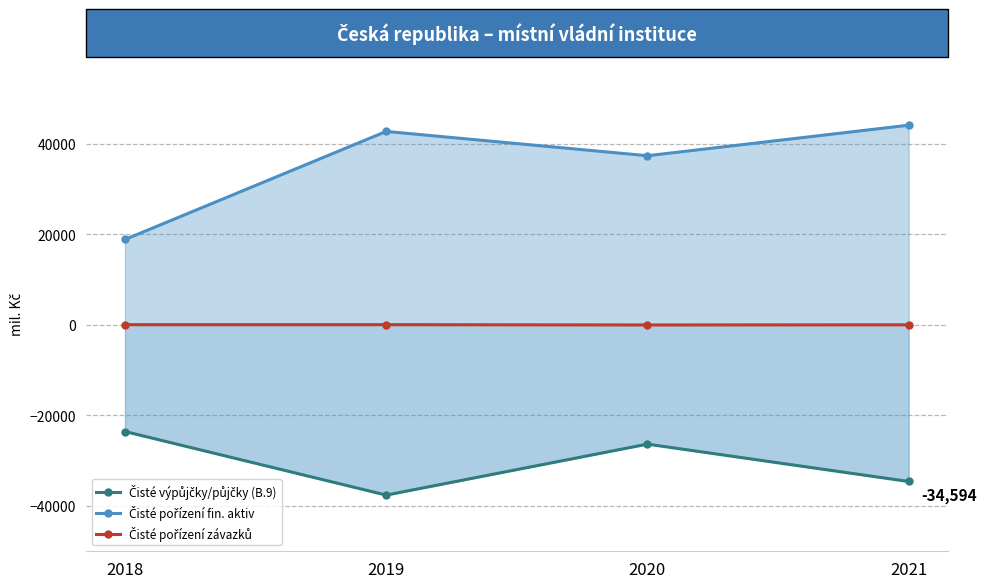

The value of Čisté pořízení fin. aktiv at 2020 is 37328. True or false?

True